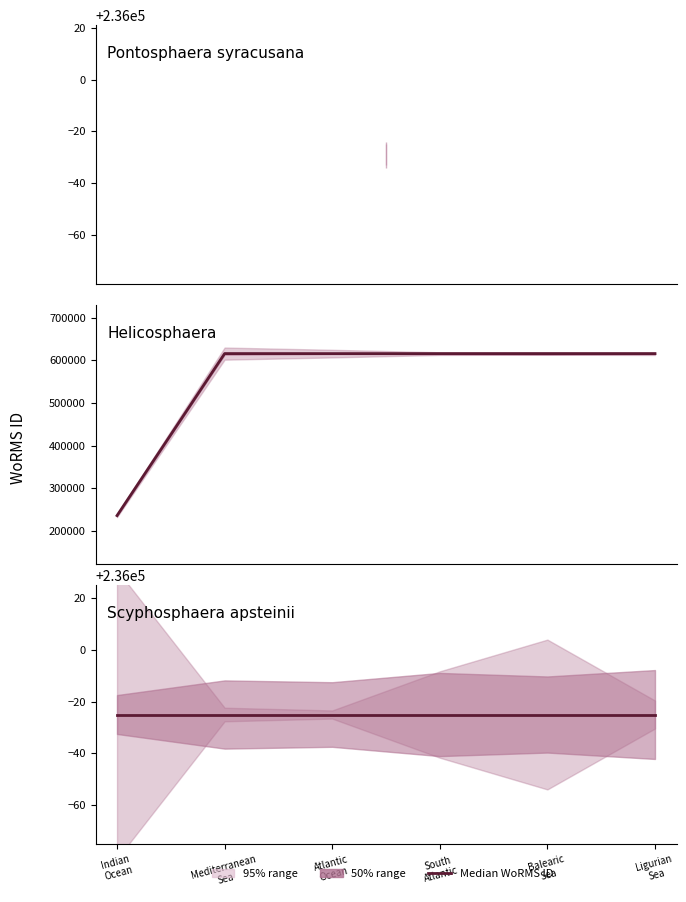

Is the value of Helicosphaera at Balearic
Sea greater than the value of Scyphosphaera apsteinii at South
Atlantic?

Yes